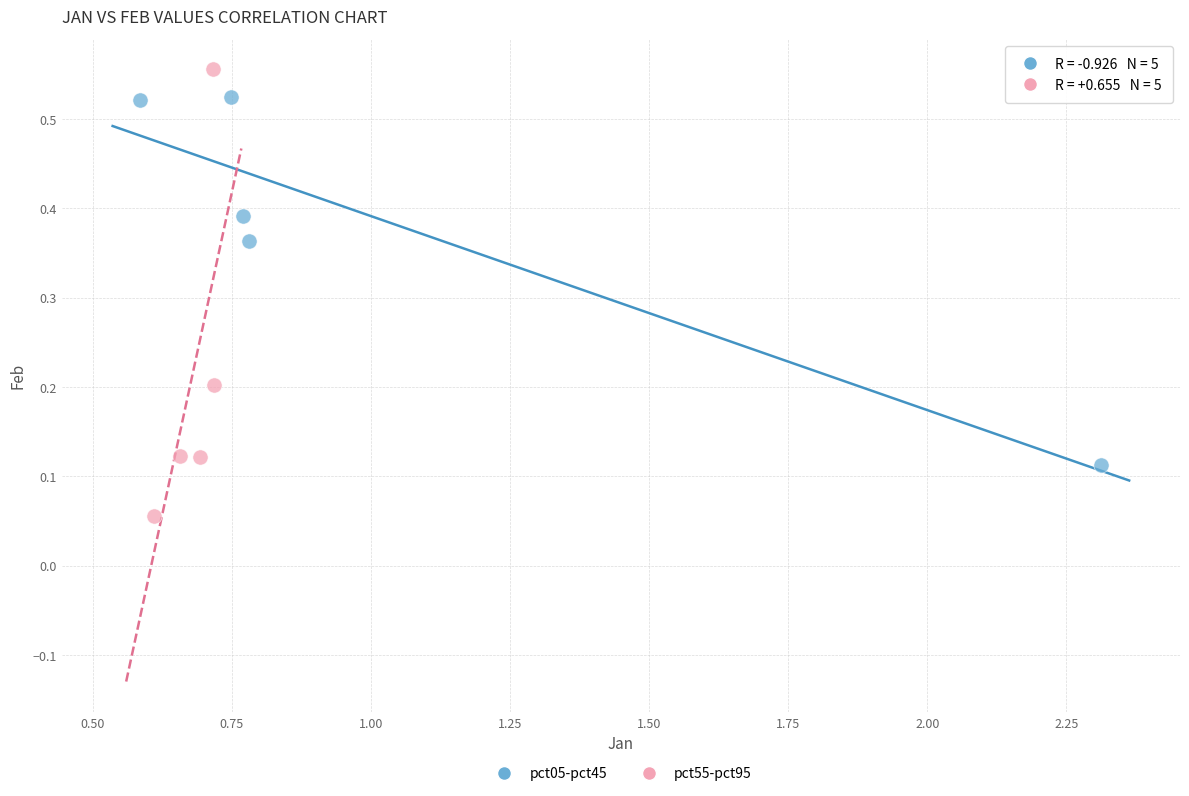

Which series contains the highest Y value?

pct55-pct95